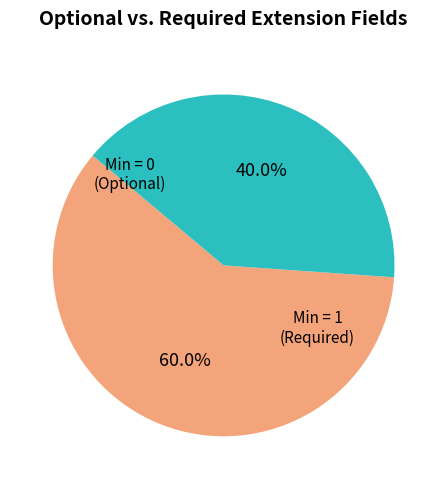

Count the number of slices in the pie.

2